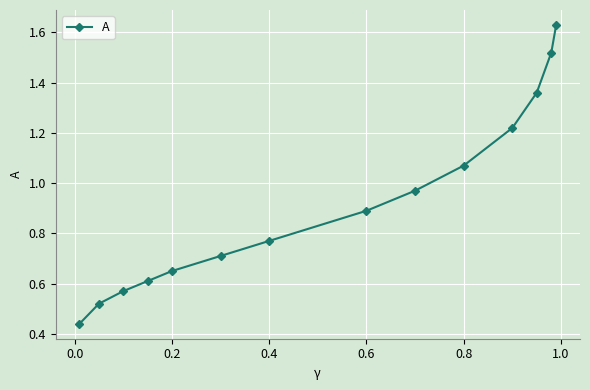

What is the average value?

0.9